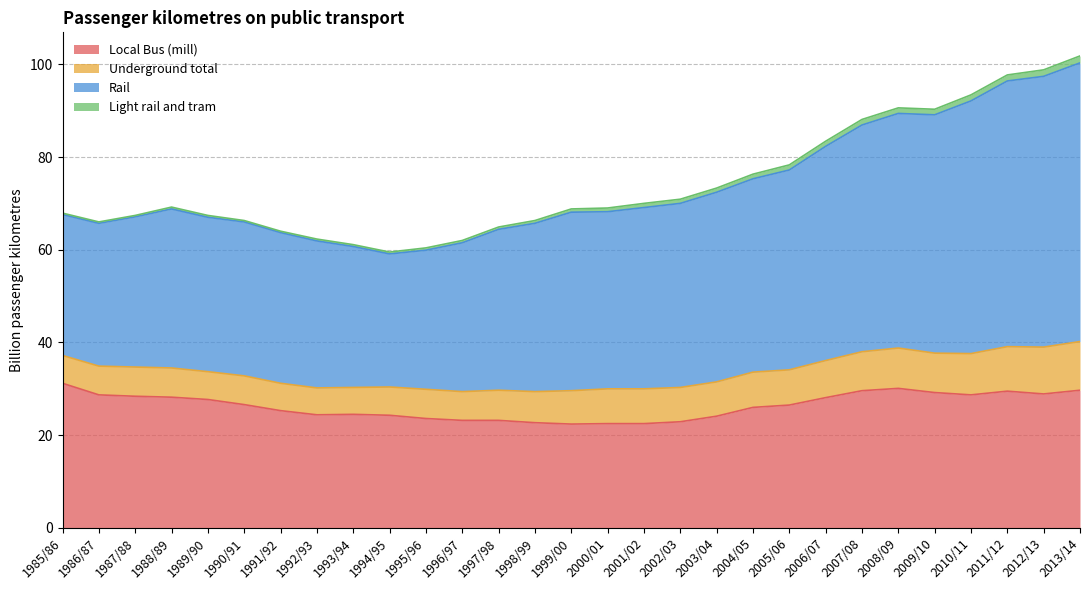

At how many categories does at least one series exceed 24?

29